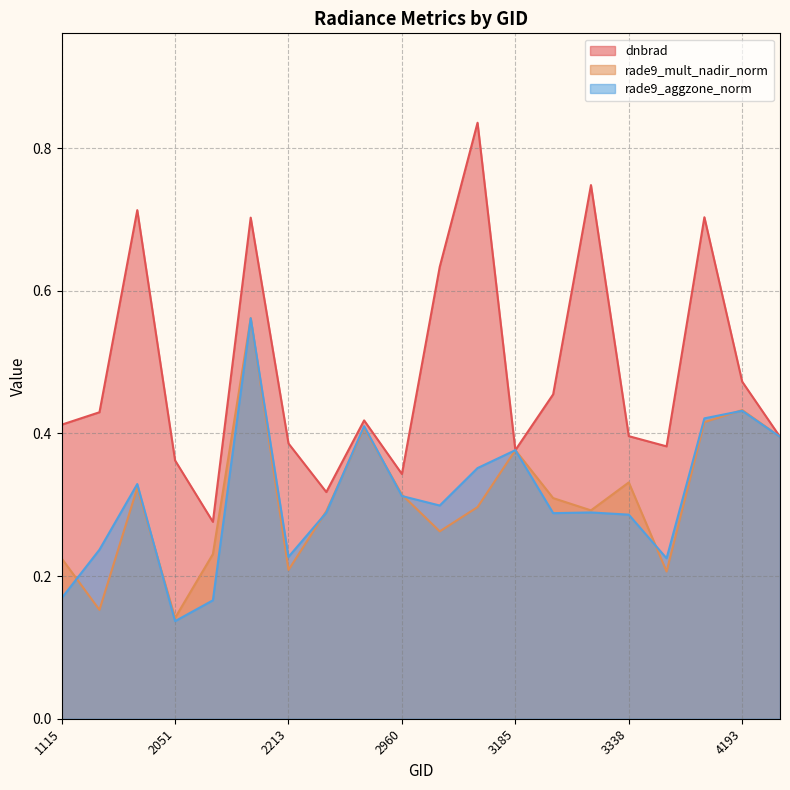

How many distinct data groups are displayed?

3